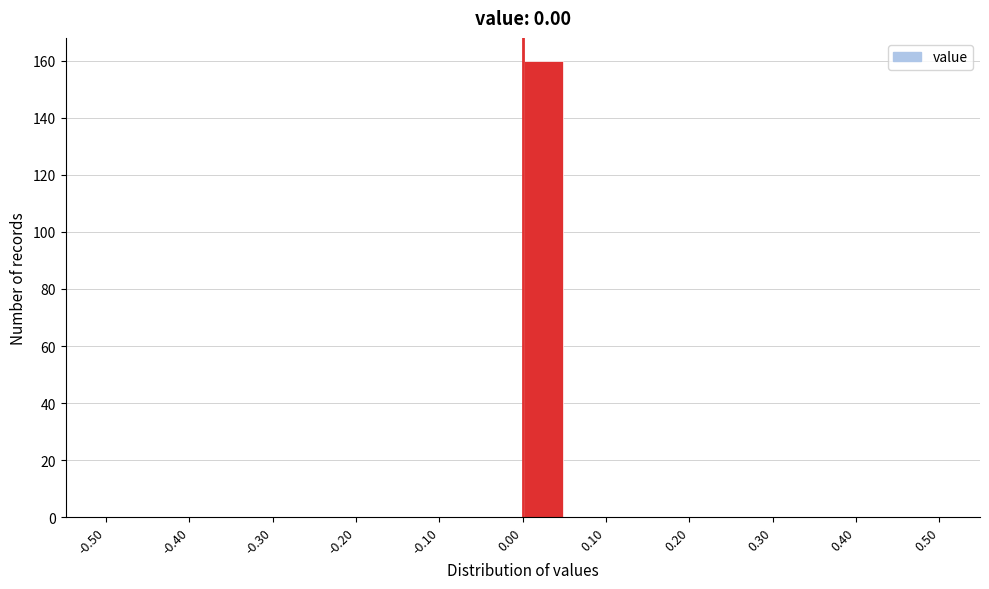

Reading left to right, transcribe this chart: for each bar, give the range it covers on the x-axis and its height. The values are not printed on the chart, so give them approximately, as read against the axis.

-0.50 to -0.45: 0
-0.45 to -0.40: 0
-0.40 to -0.35: 0
-0.35 to -0.30: 0
-0.30 to -0.25: 0
-0.25 to -0.20: 0
-0.20 to -0.15: 0
-0.15 to -0.10: 0
-0.10 to -0.05: 0
-0.05 to 0.00: 0
0.00 to 0.05: 160
0.05 to 0.10: 0
0.10 to 0.15: 0
0.15 to 0.20: 0
0.20 to 0.25: 0
0.25 to 0.30: 0
0.30 to 0.35: 0
0.35 to 0.40: 0
0.40 to 0.45: 0
0.45 to 0.50: 0